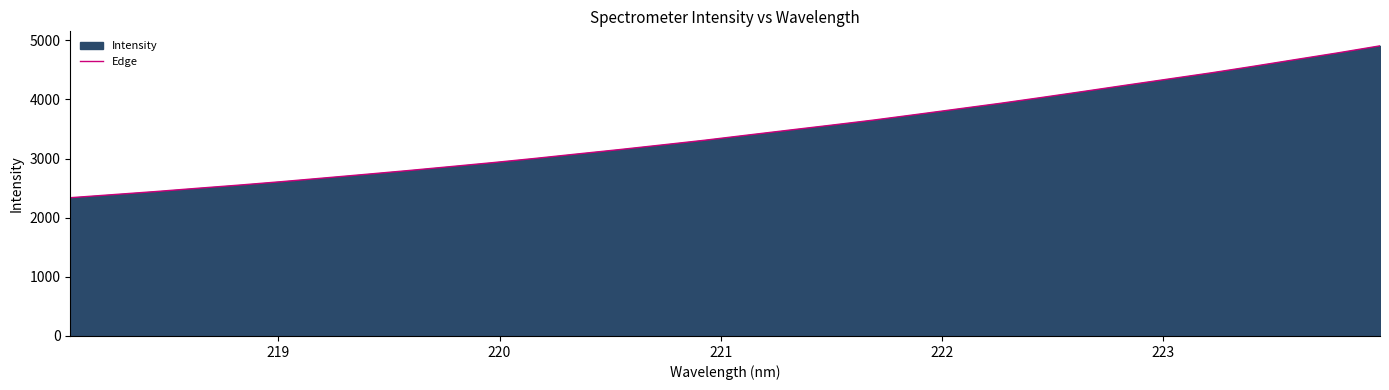

Count the number of values greater than 3394.

16